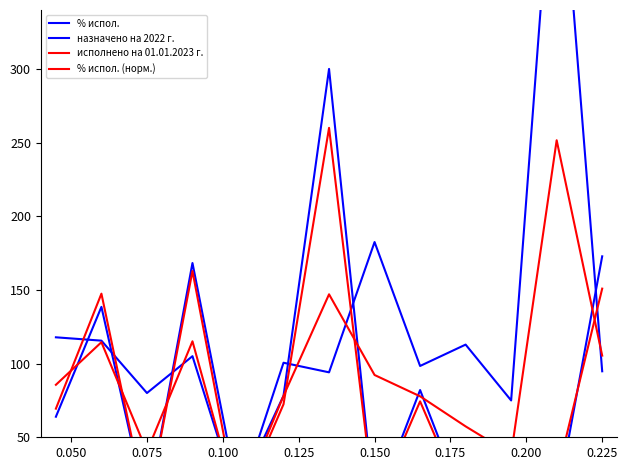

Which series ends up on top after the final intersection of % испол. (норм.) and назначено на 2022 г.?

назначено на 2022 г.